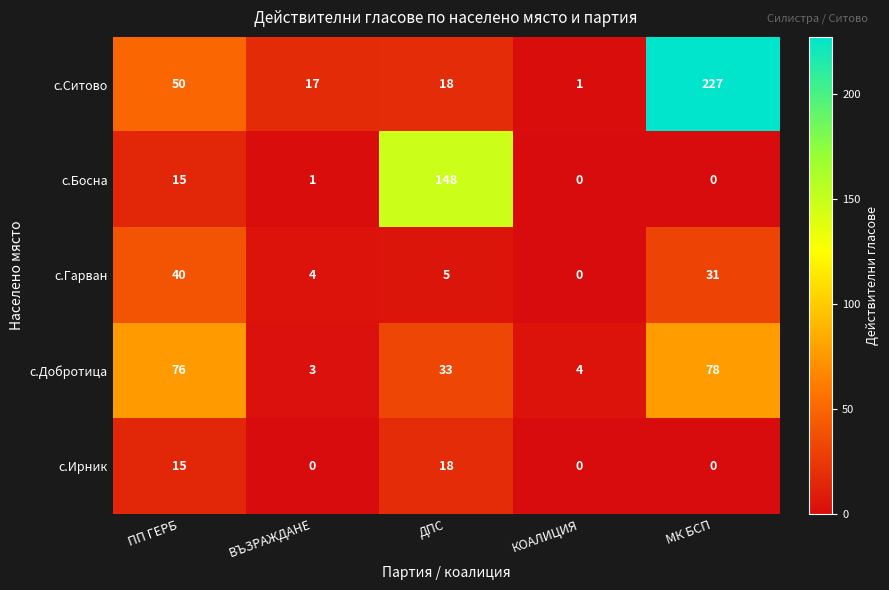

What is the greatest value displayed?

227